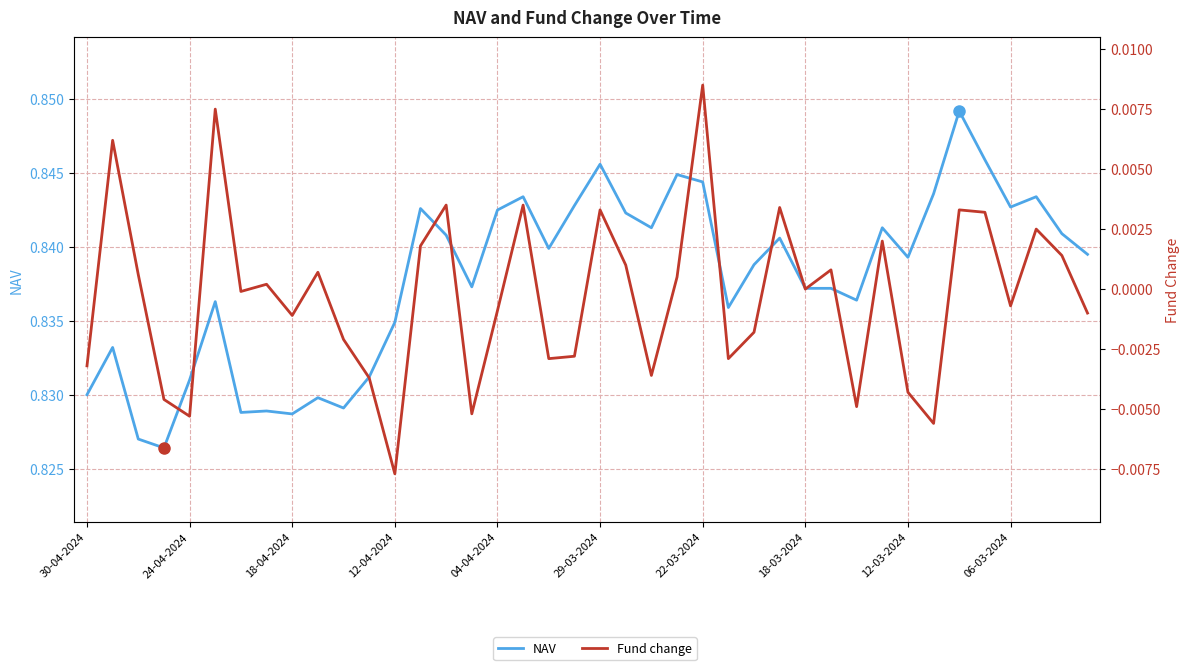

Which has a higher value, 20 or 38?

20